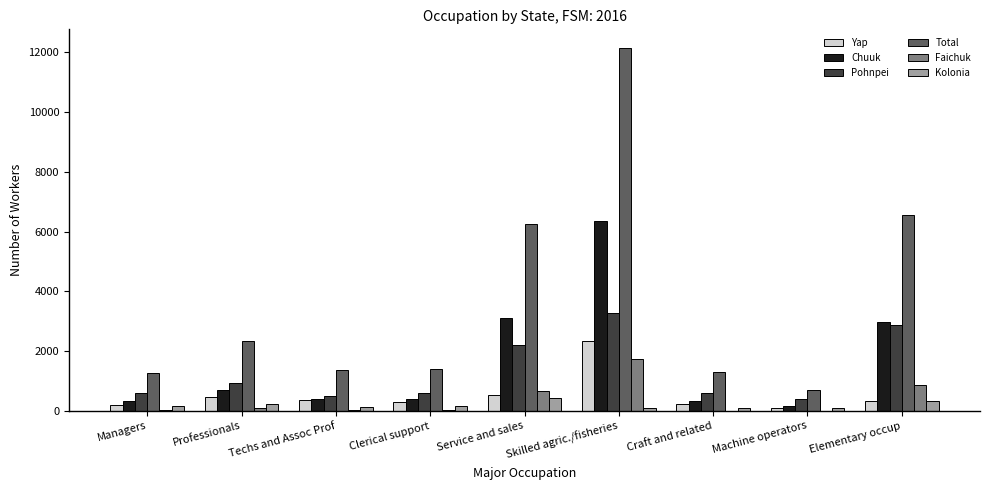

What is the sum of the Yap values at Managers and Elementary occup?

549